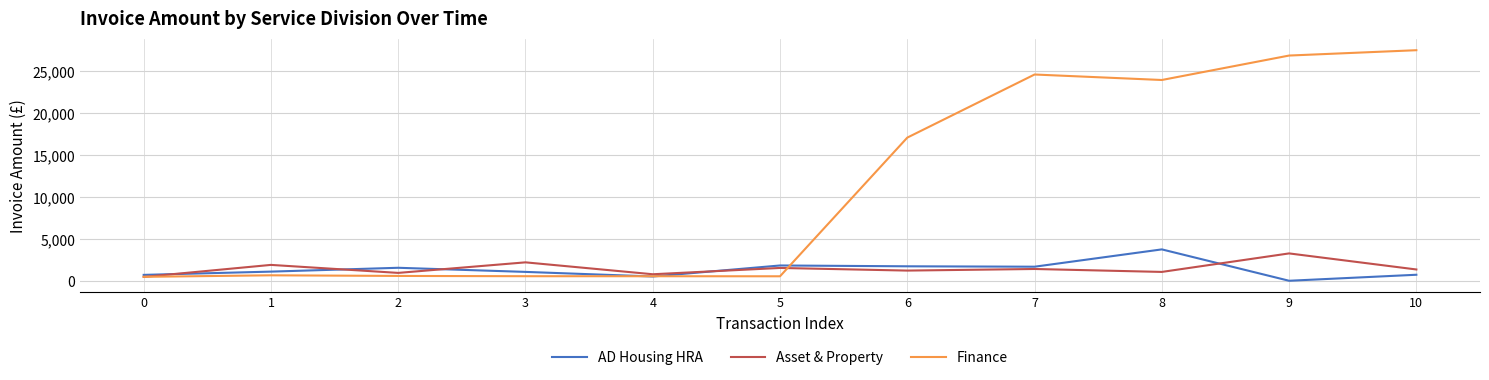

The value of Asset & Property at 5 is 2841.4. True or false?

False